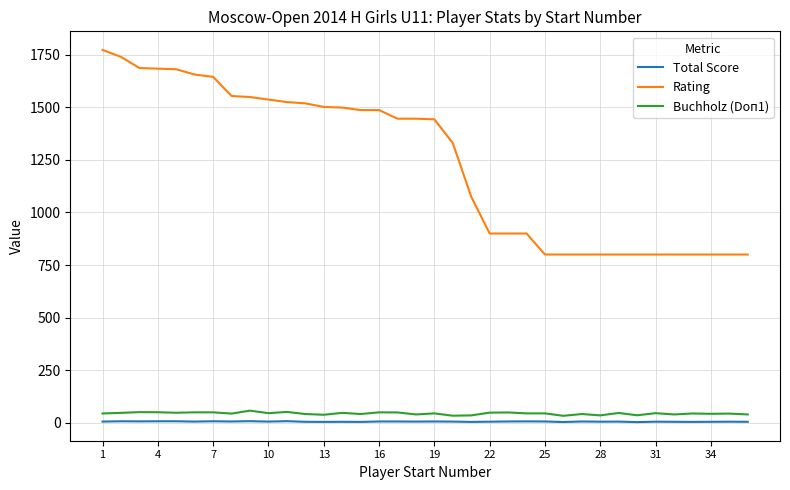

What is the lowest value of the Rating series?

800.0